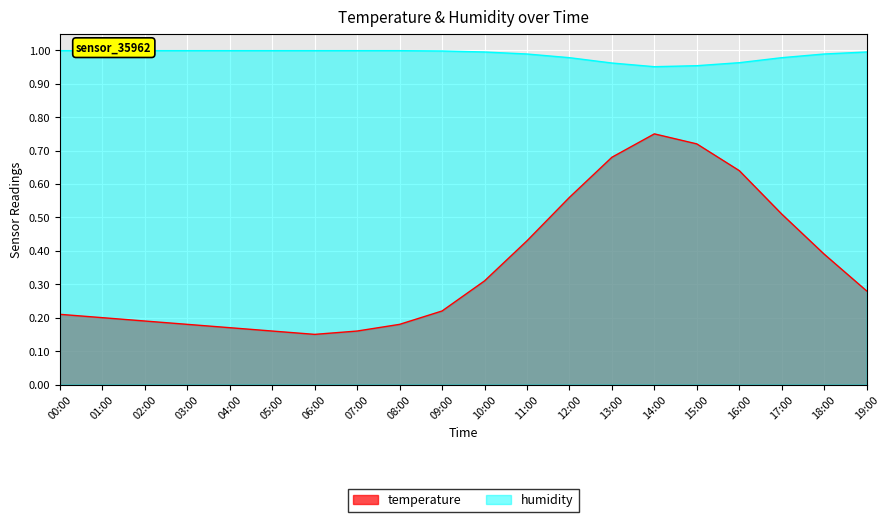

The value of temperature at 14:00 is 0.5. True or false?

False